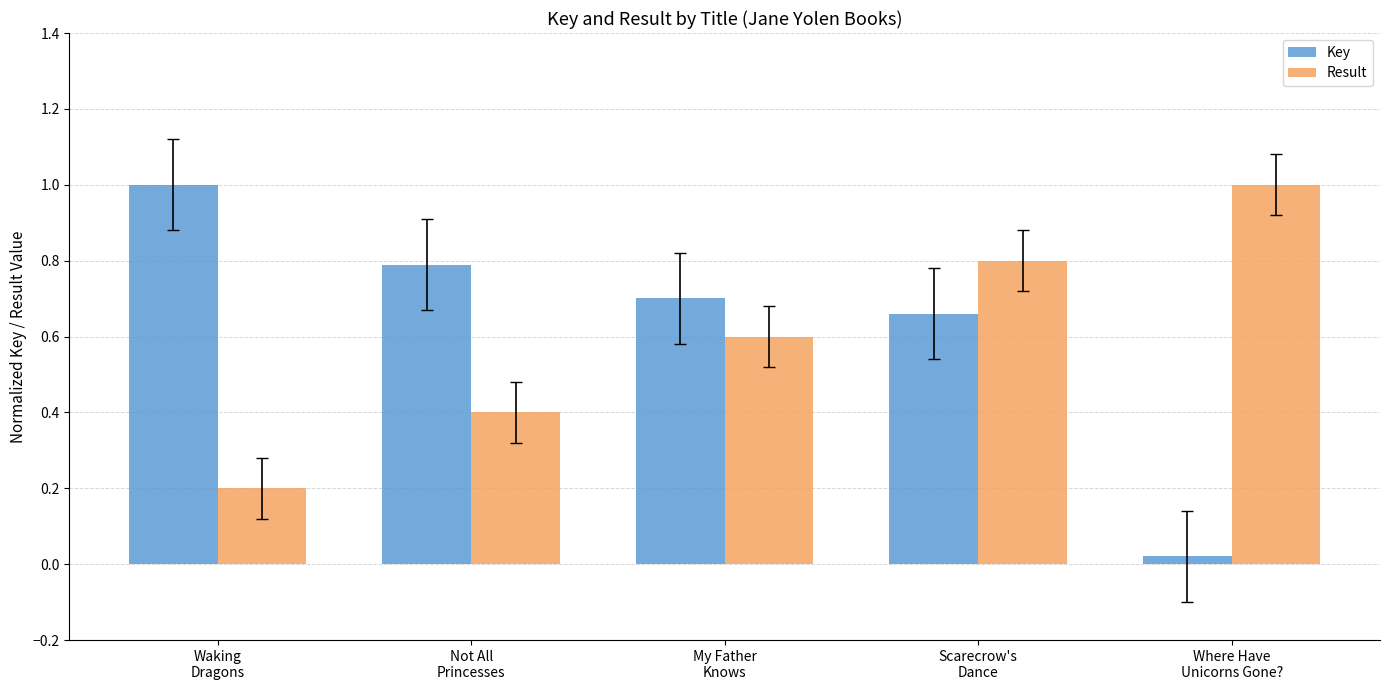

What is the highest value of the Key series?

1.0